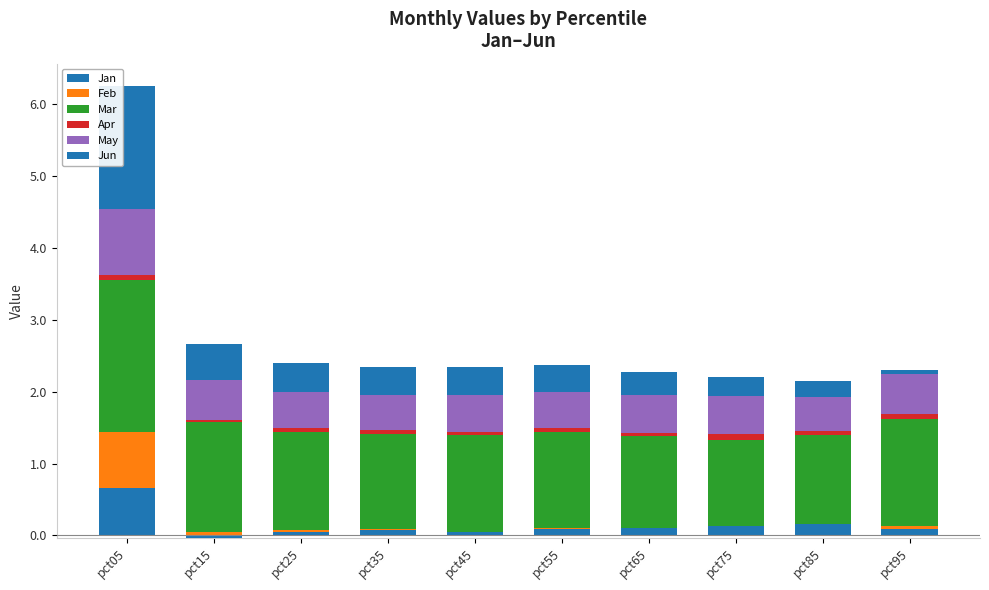

How many positive values does the Jan series have?

9